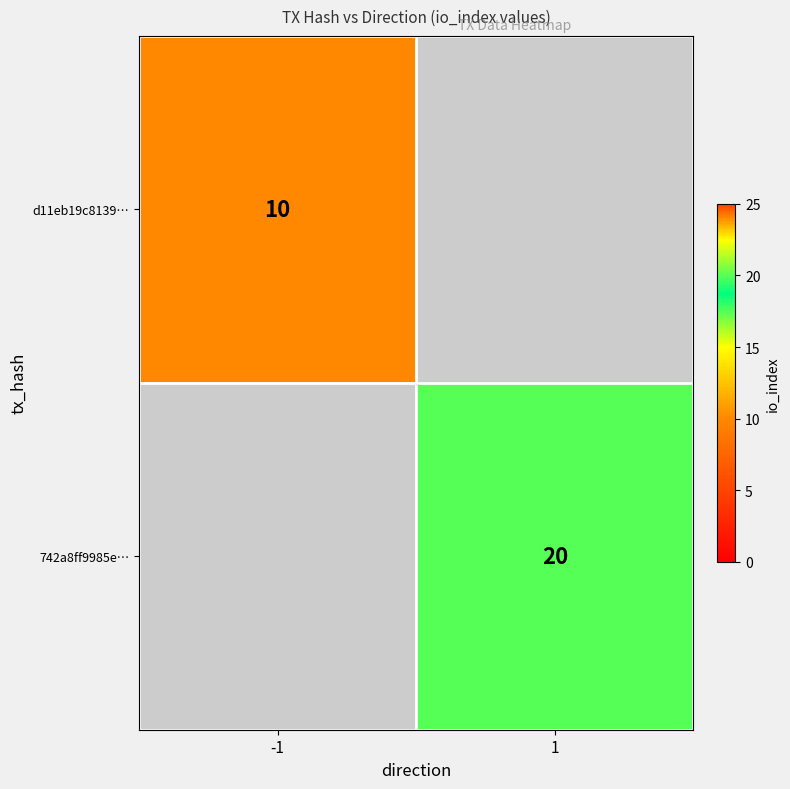

List the labels in order of 742a8ff9985e… value, largest first.

-1, 1